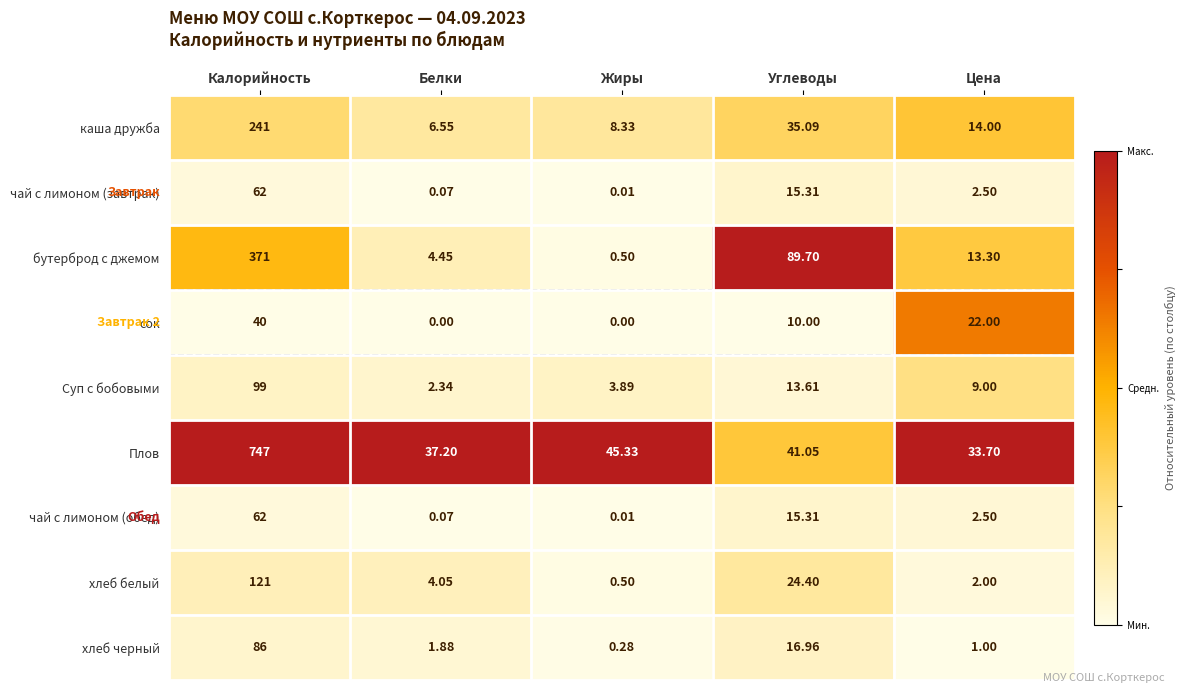

How many distinct data groups are displayed?

9